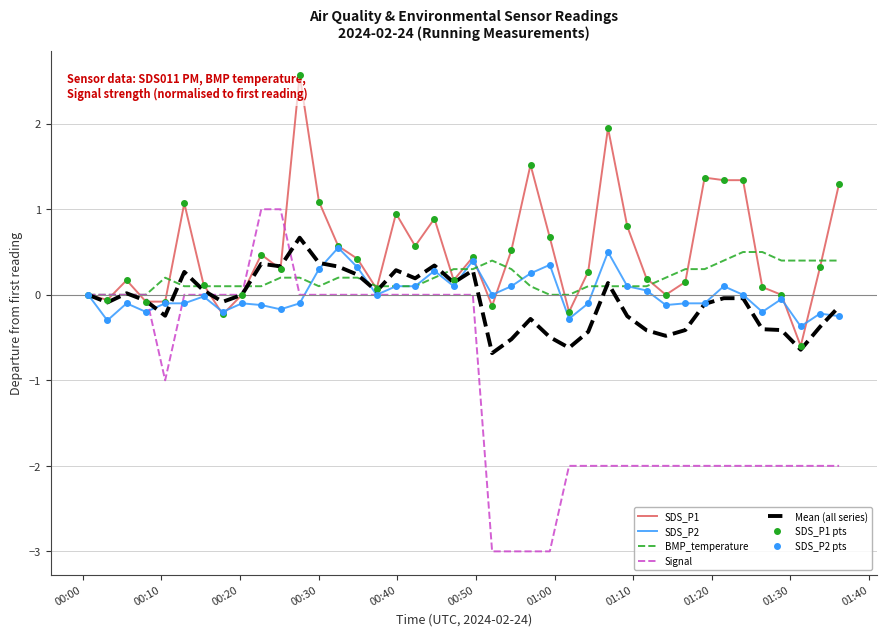

At how many categories does at least one series exceed -2?

40